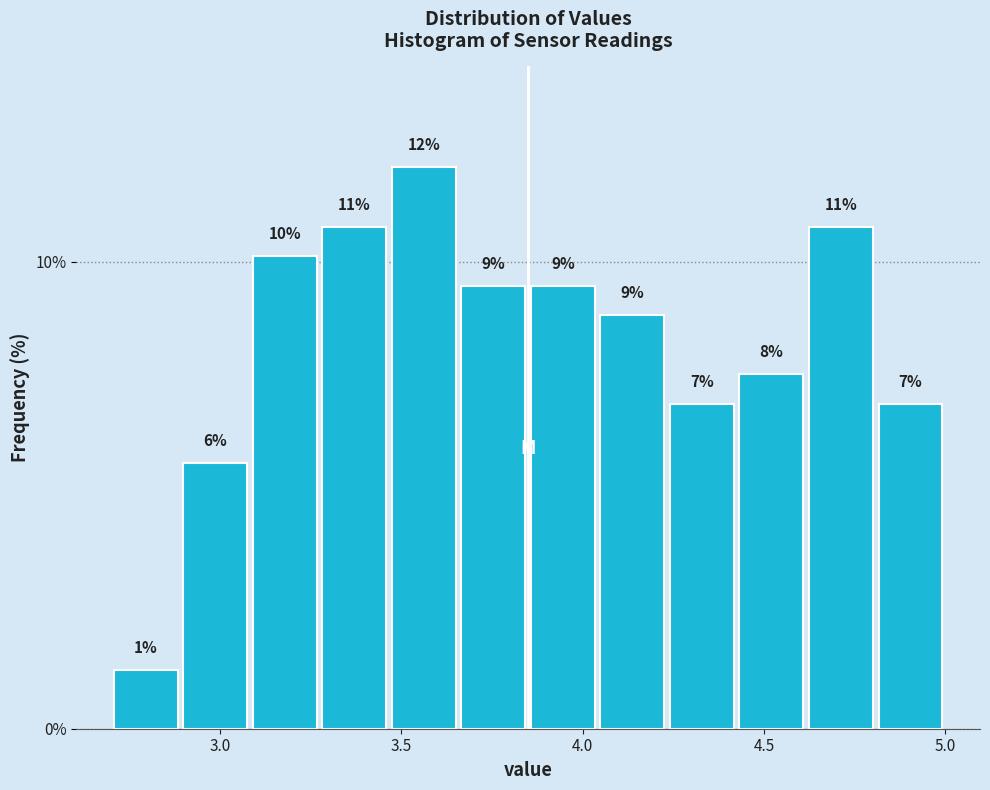

Around what value on the x-axis is the tallest bar? Give the approximate position of its centre, as read against the axis.

3.55